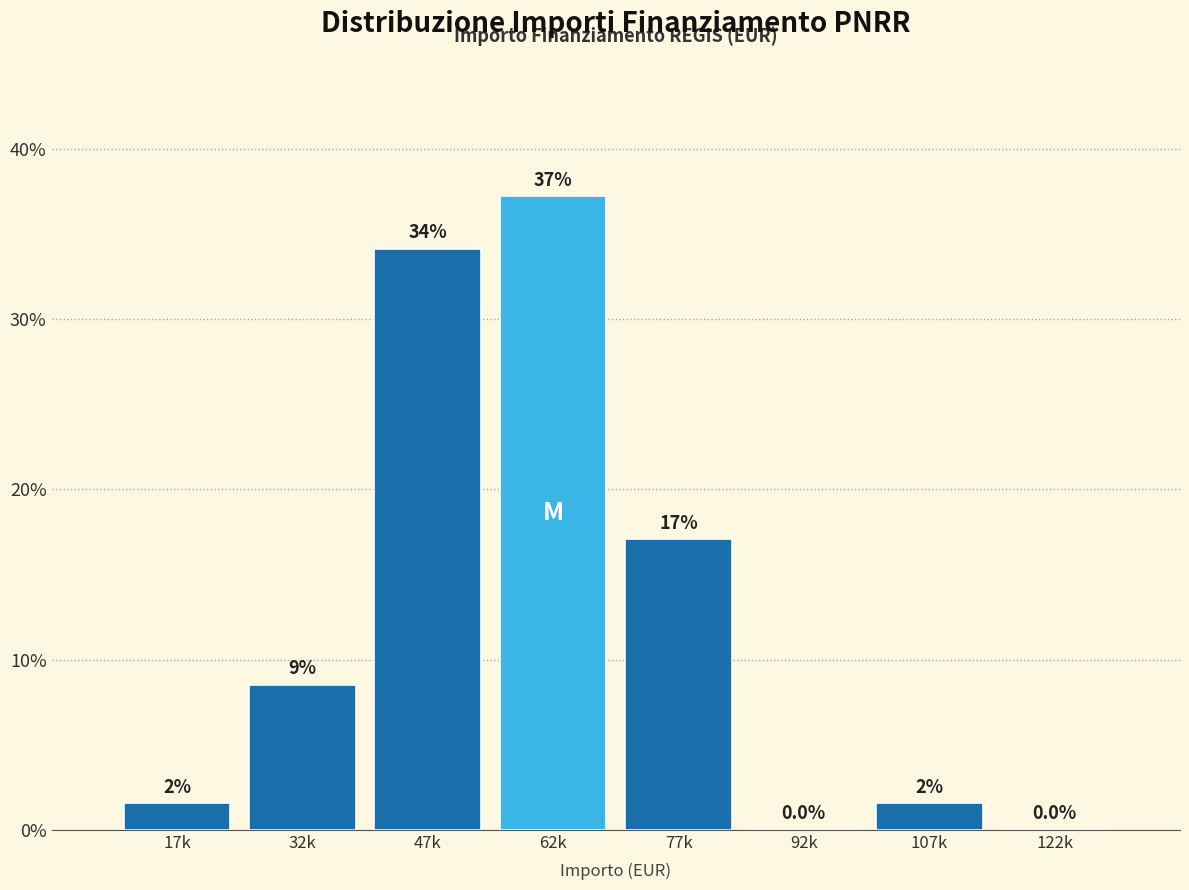

The chart shows a value of 0.0 at 122k. True or false?

True